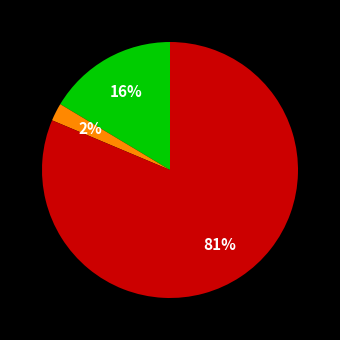

Is there any slice that represents more than half of the pie?

Yes